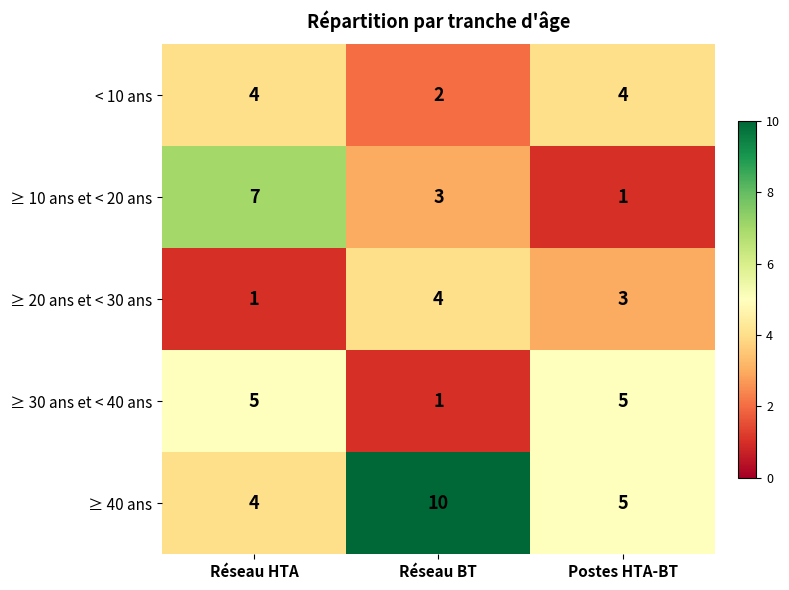

Which series changed the most between Réseau BT and Postes HTA-BT?

≥ 40 ans